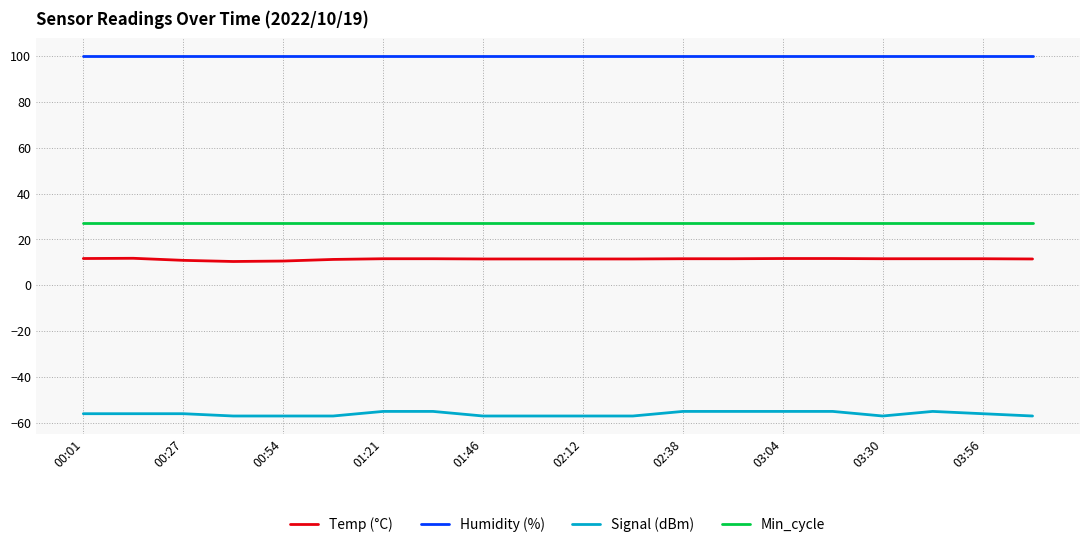

Rank the series by their maximum value, from highest to lowest.

Humidity (%), Min_cycle, Temp (°C), Signal (dBm)